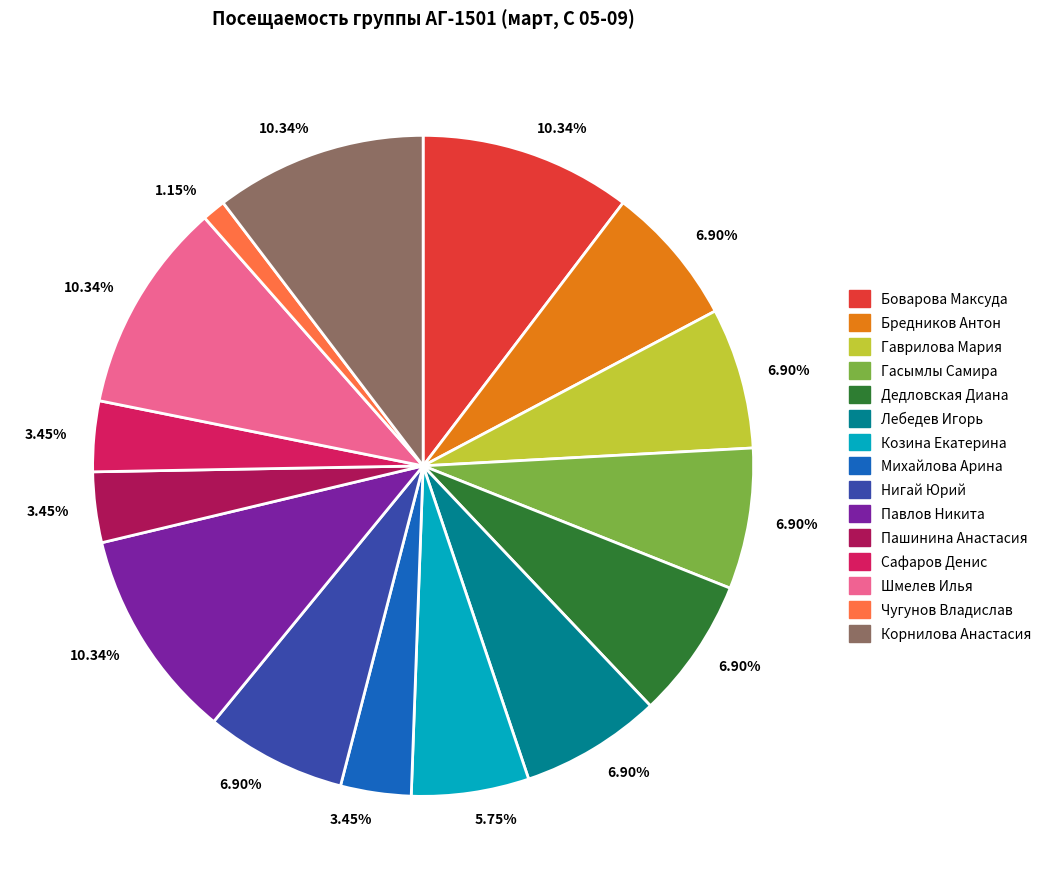

Is there any slice that represents more than half of the pie?

No